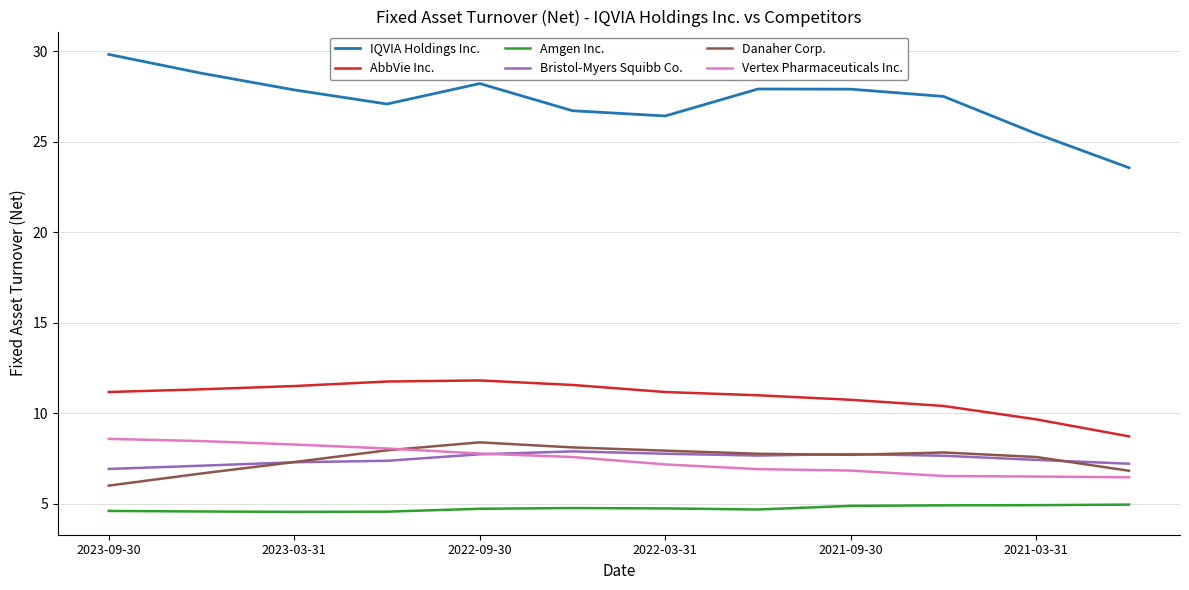

Which series has the widest spread of values?

IQVIA Holdings Inc.